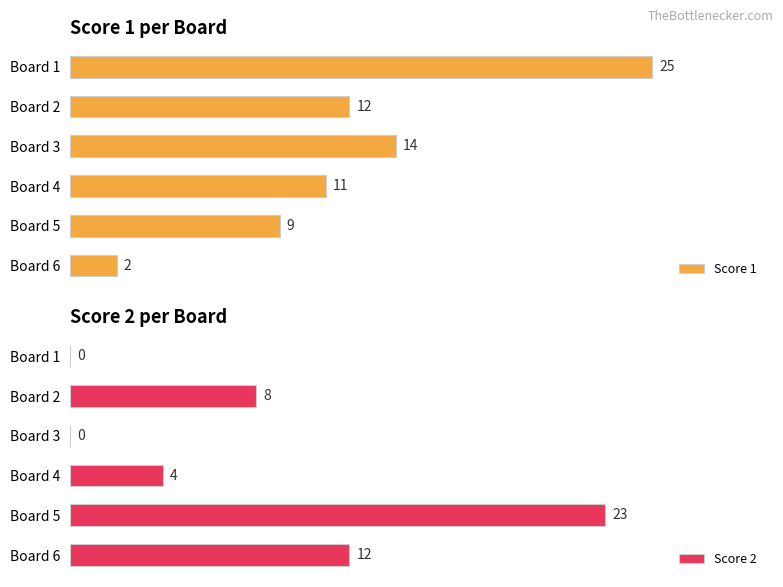

At which label does Score 2 reach its peak?

Board 5